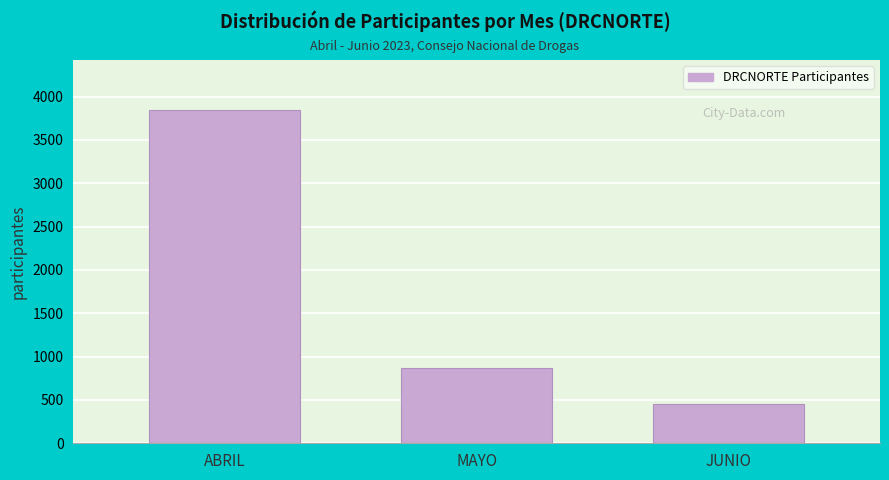

Reading left to right, extract all data points from this chart.

ABRIL=3846	MAYO=867	JUNIO=451